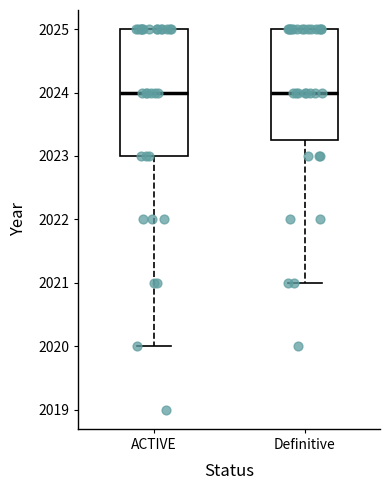

Reading left to right, read every box against the y-axis: the position of its median line, the range the box covers, and the ends of its whiskers. The values are not printed on the chart, so give them approximately, as read against the axis.

ACTIVE: median 2024.0, box 2023.0 to 2025.0, whiskers 2020.0 to 2025.0
Definitive: median 2024.0, box 2023.3 to 2025.0, whiskers 2021.0 to 2025.0